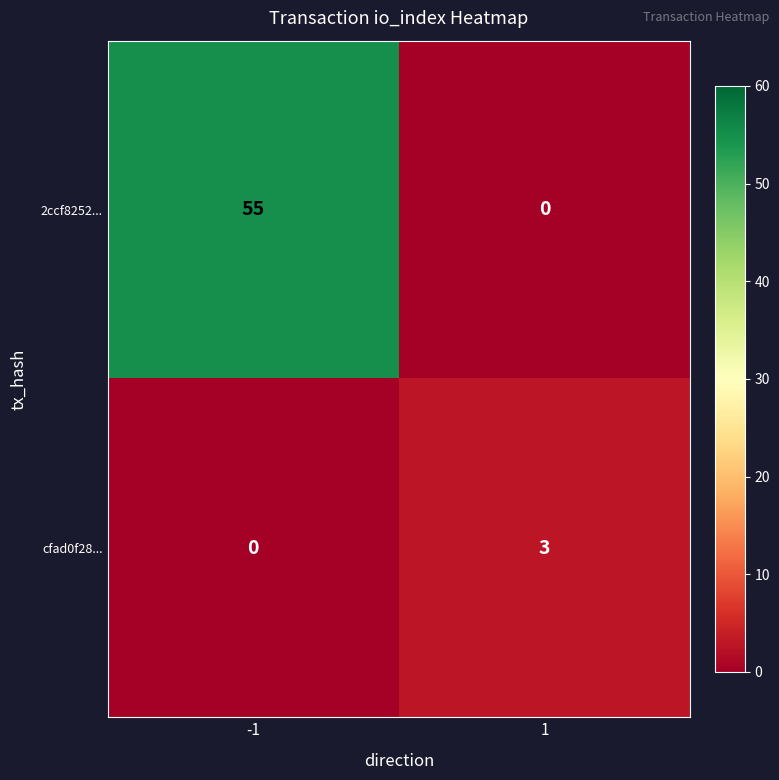

The value of cfad0f28... at -1 is 0. True or false?

True